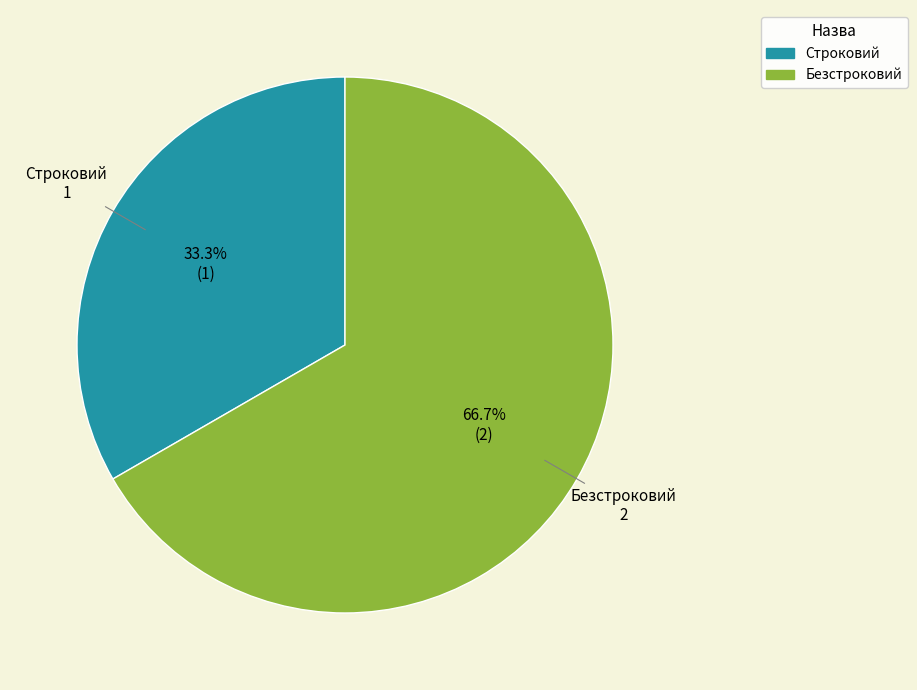

Does any single category account for the majority?

Yes